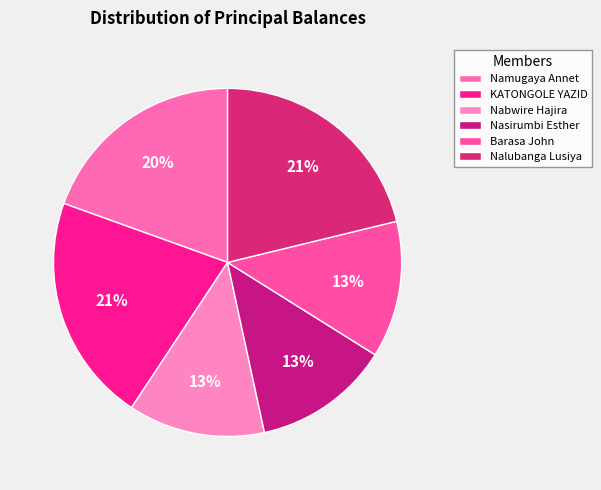

Combined, what portion of the pie is Barasa John and Namugaya Annet?

32.2%